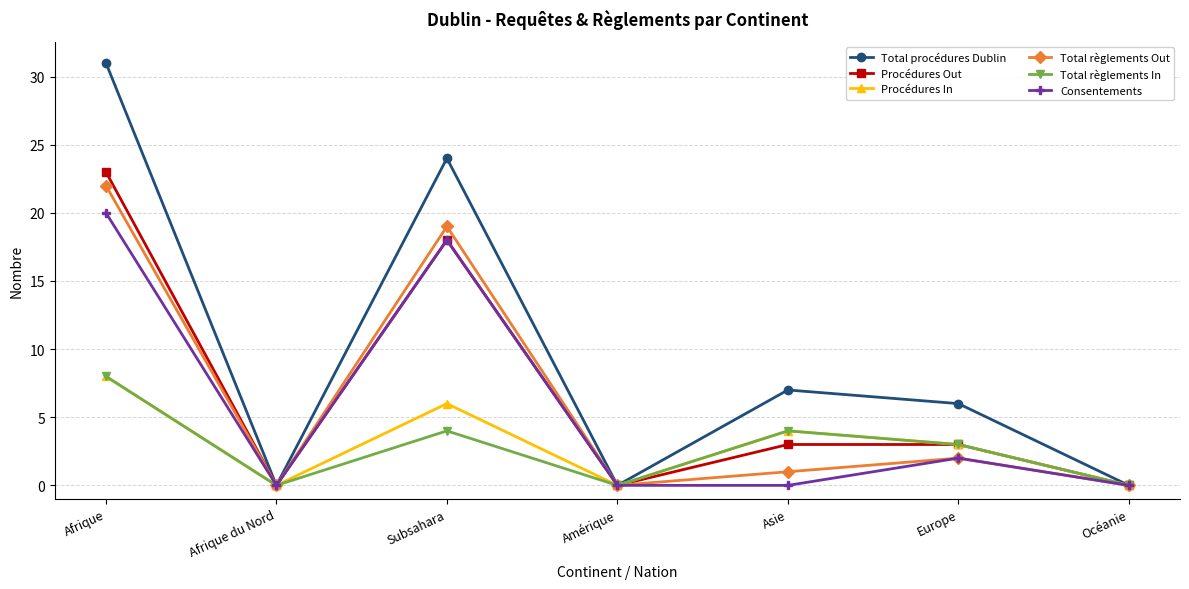

Reading left to right, extract all data points from this chart.

Total procédures Dublin: Afrique=31	Afrique du Nord=0	Subsahara=24	Amérique=0	Asie=7	Europe=6	Océanie=0
Procédures Out: Afrique=23	Afrique du Nord=0	Subsahara=18	Amérique=0	Asie=3	Europe=3	Océanie=0
Procédures In: Afrique=8	Afrique du Nord=0	Subsahara=6	Amérique=0	Asie=4	Europe=3	Océanie=0
Total règlements Out: Afrique=22	Afrique du Nord=0	Subsahara=19	Amérique=0	Asie=1	Europe=2	Océanie=0
Total règlements In: Afrique=8	Afrique du Nord=0	Subsahara=4	Amérique=0	Asie=4	Europe=3	Océanie=0
Consentements: Afrique=20	Afrique du Nord=0	Subsahara=18	Amérique=0	Asie=0	Europe=2	Océanie=0